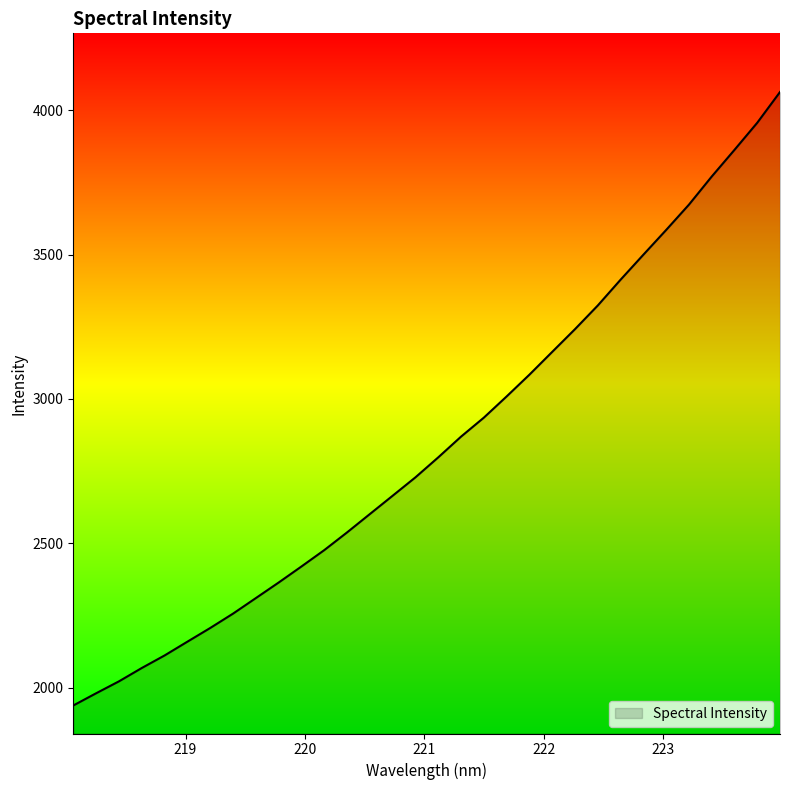

What is the greatest value displayed?

4062.4